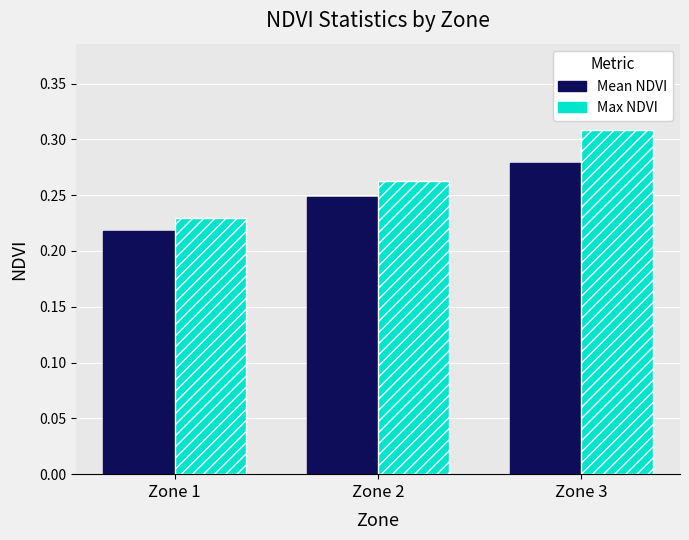

List the series in order of their overall mean, highest first.

Max NDVI, Mean NDVI